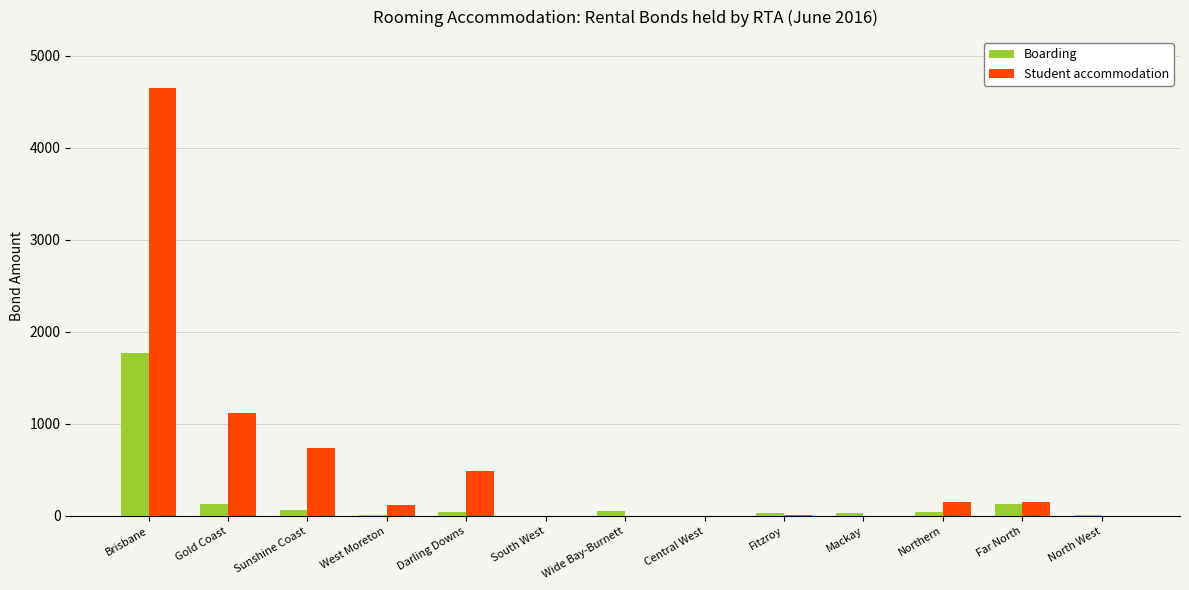

At which category is the sum across all series the highest?

Brisbane